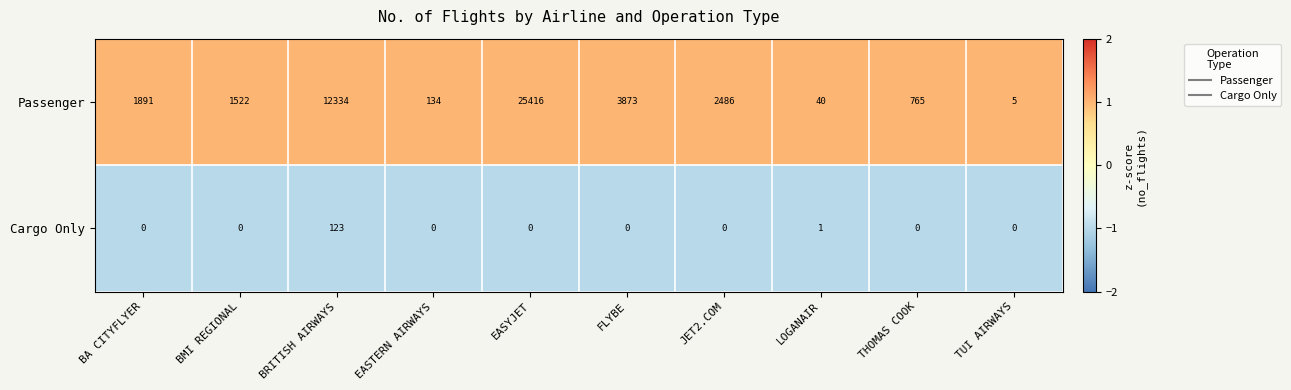

The Cargo Only series shows -62 at BA CITYFLYER. True or false?

False